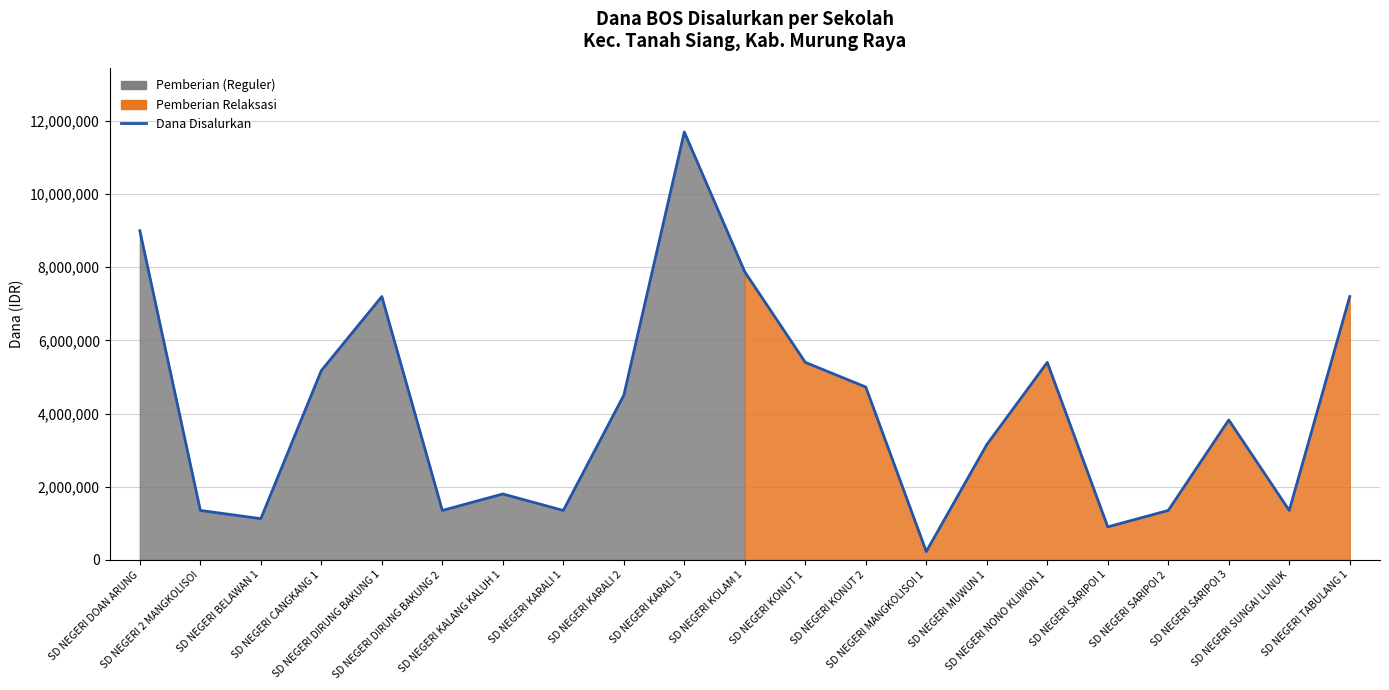

How many points are lower than both their immediate neighbors (excluding endpoints)?

6